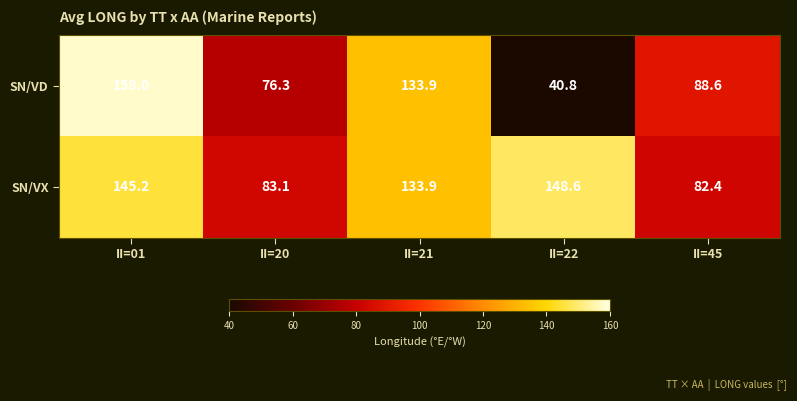

Rank the series at II=22 from highest to lowest value.

SN/VX, SN/VD